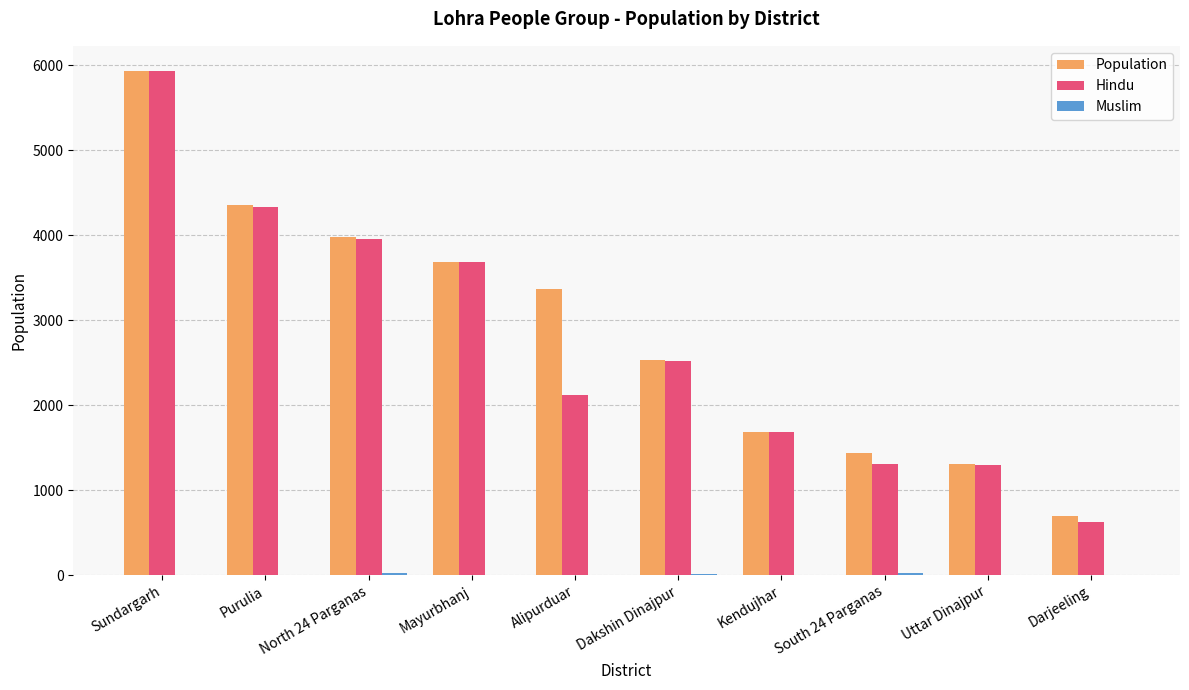

Is it true that Population equals 832 at North 24 Parganas?

False